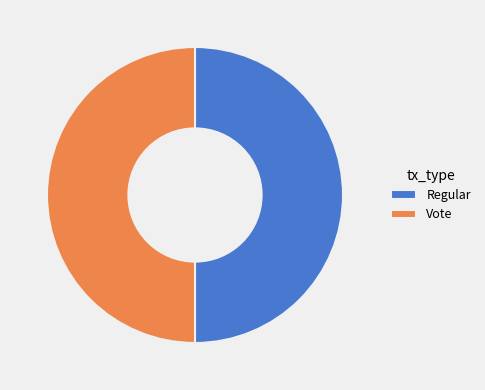

Count the number of slices in the pie.

2